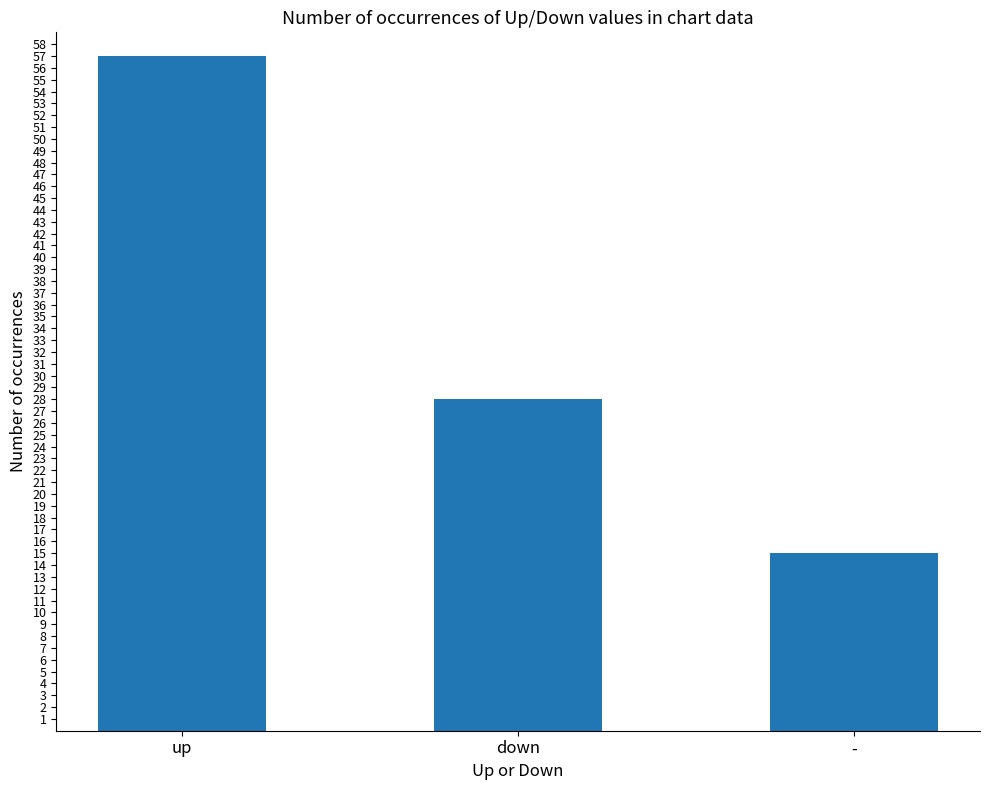

Is it true that the value at - is 15?

True